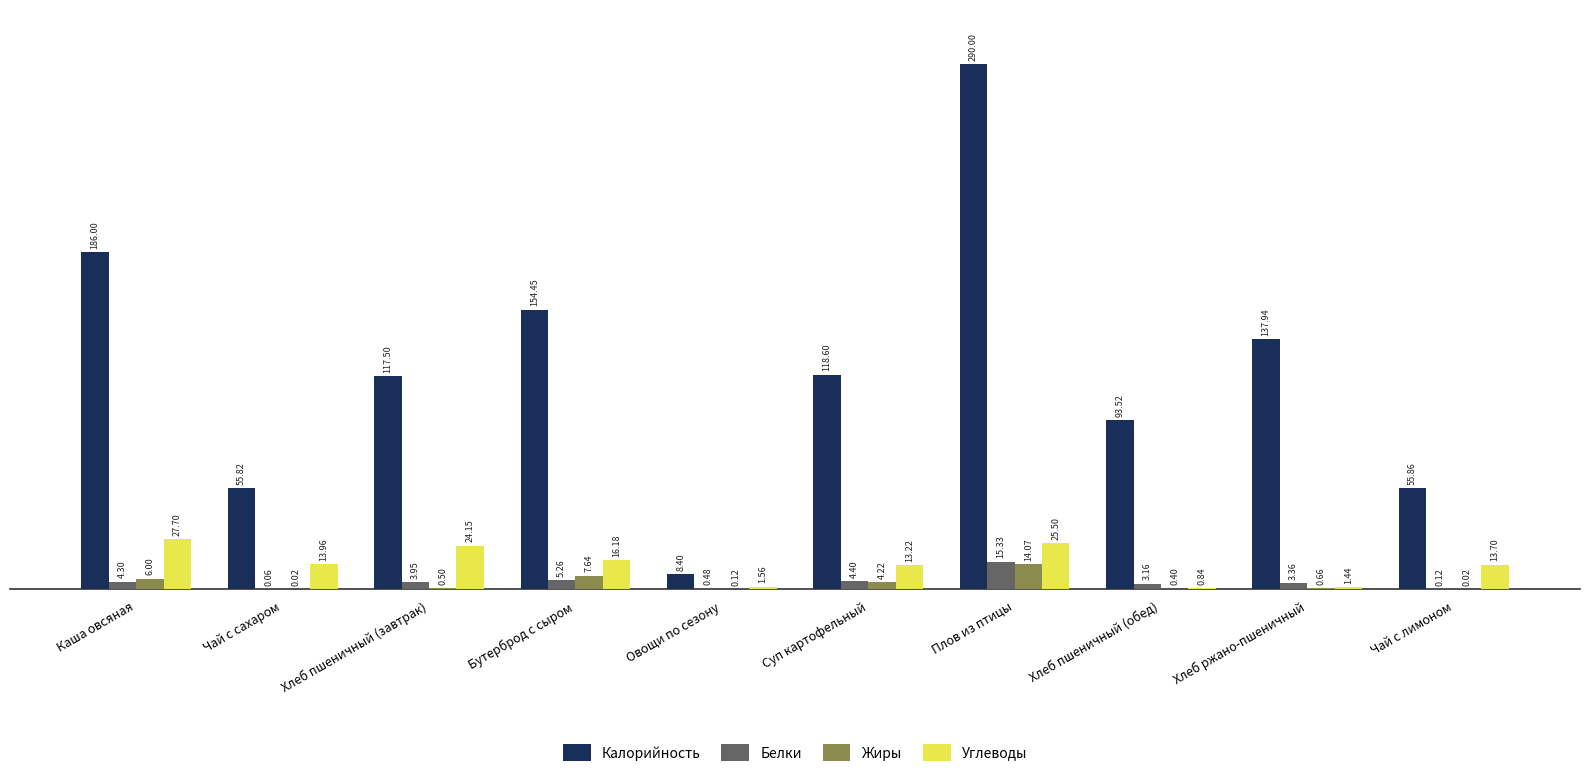

How many groups of bars are there?

10